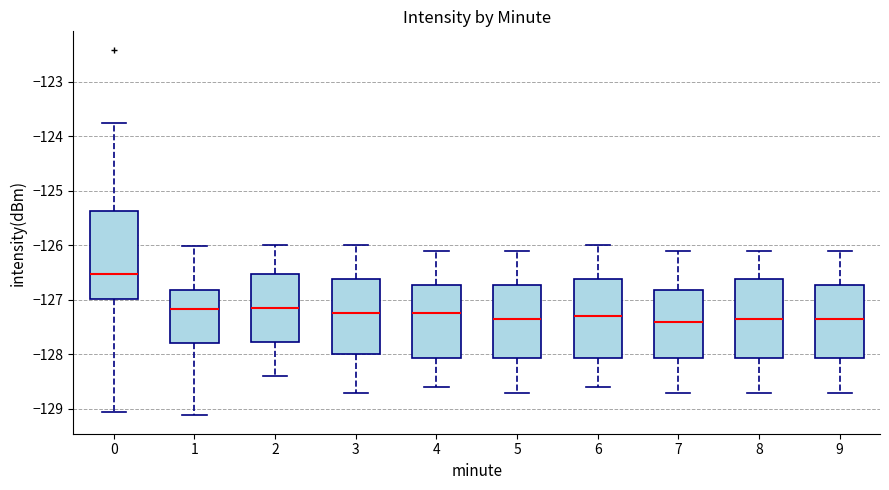

Comparing the boxes themselves (not the whiskers), which one is the tallest?

0